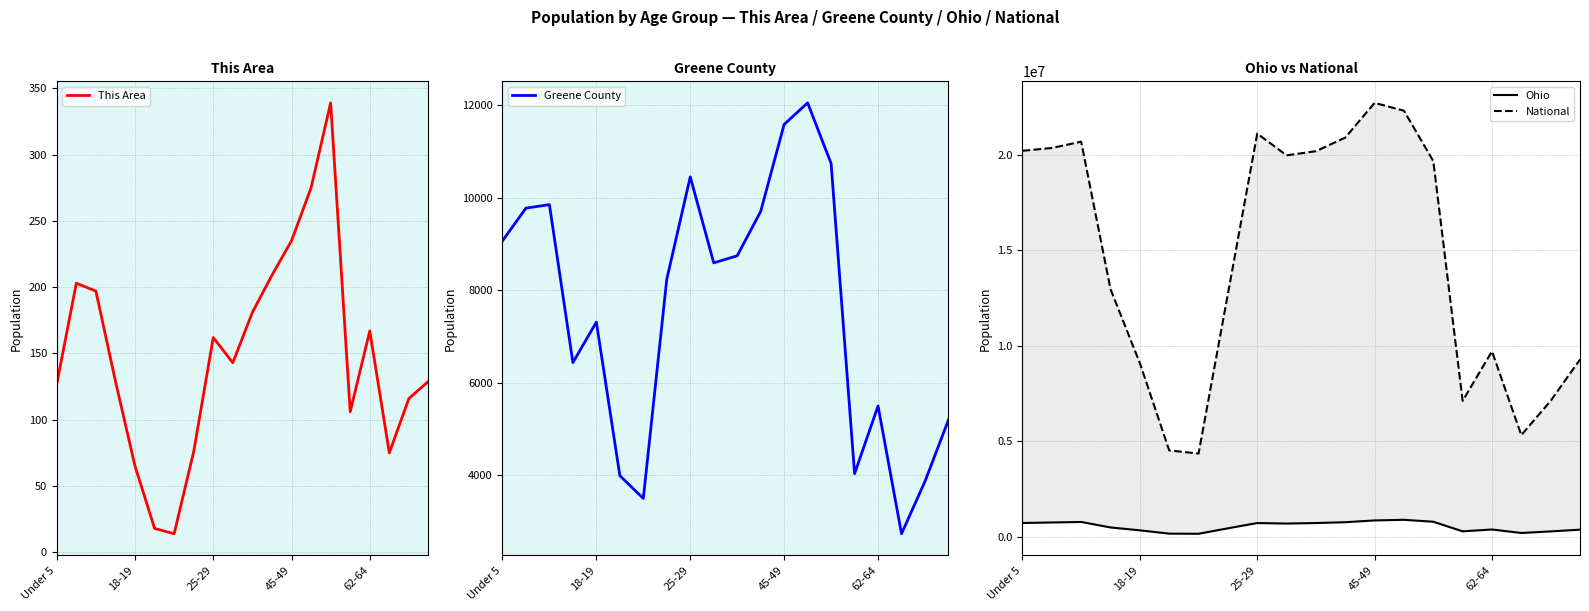

Is it true that This Area equals 167 at 62-64?

True